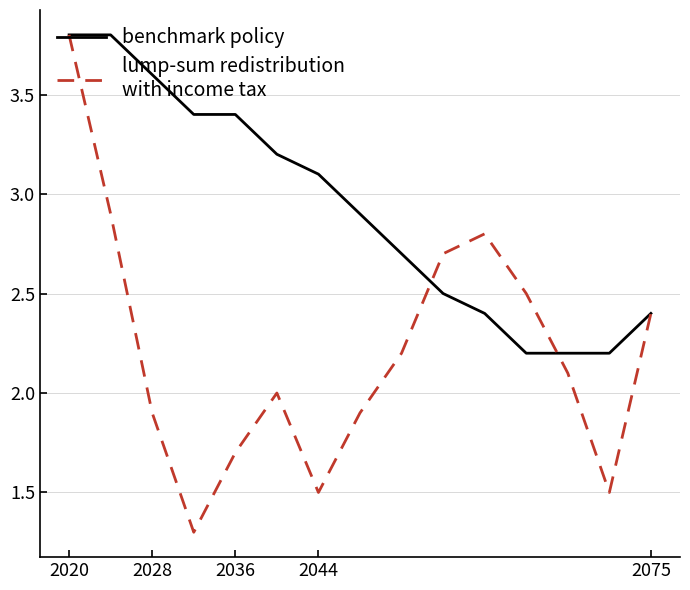

What is the maximum value shown in the chart?

3.8